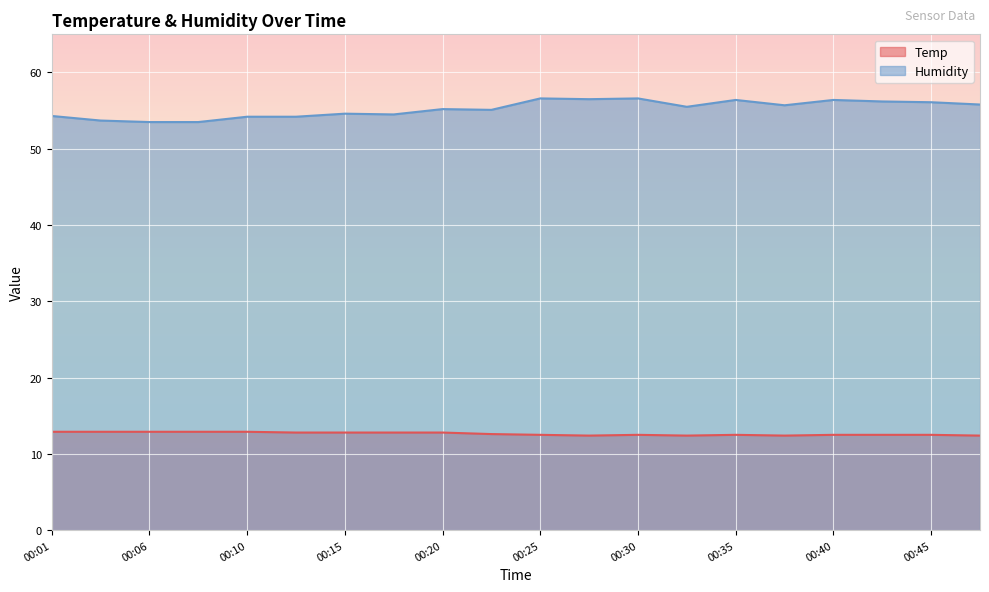

Is the value of Temp at 00:42 greater than the value of Humidity at 00:28?

No